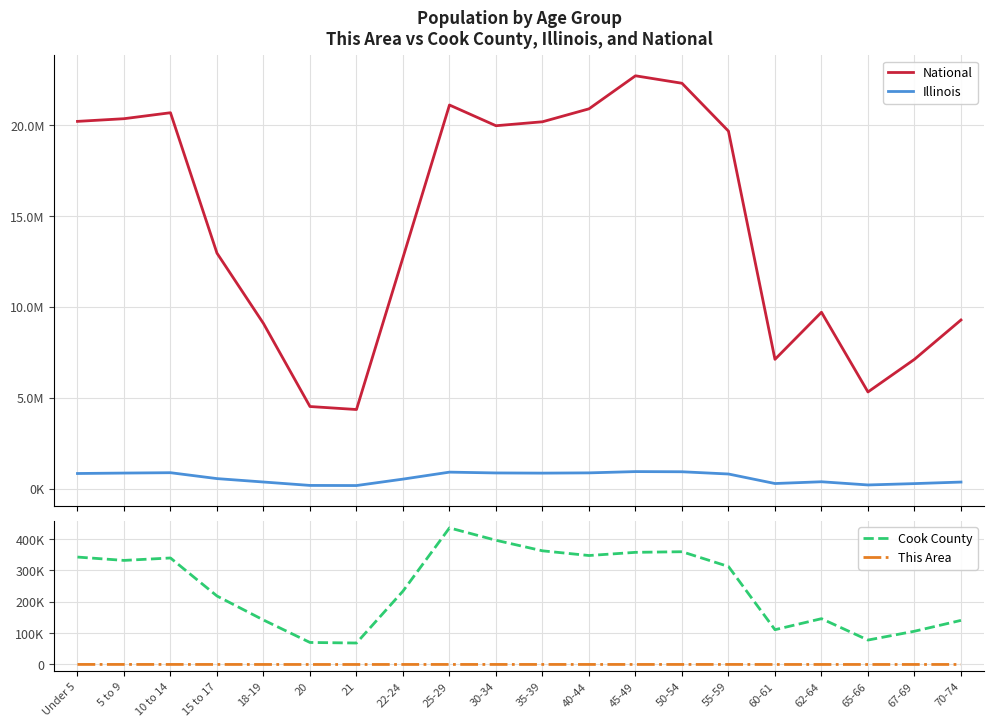

At which category is the sum across all series the highest?

45-49